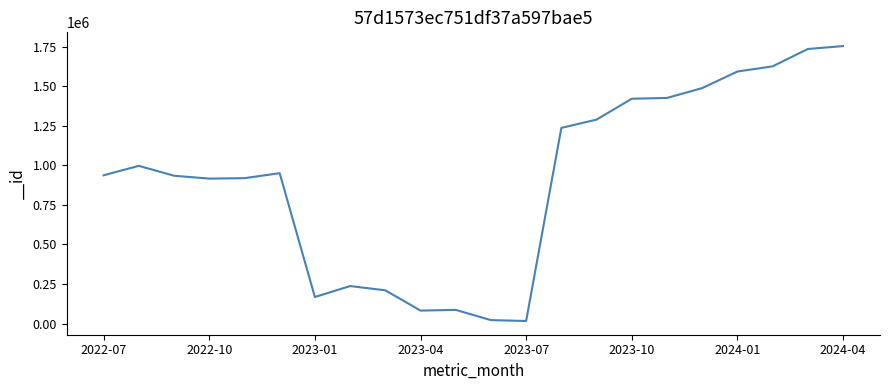

True or false: there are more than 2 points higher than both neighbors.

True